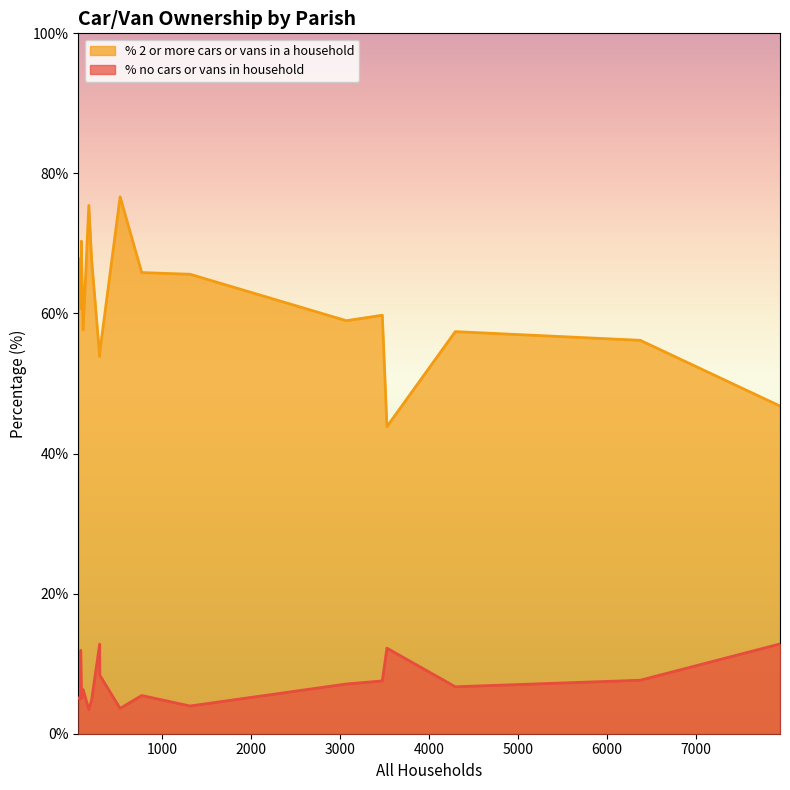

True or false: % 2 or more cars or vans in a household and % no cars or vans in household cross at least once.

False